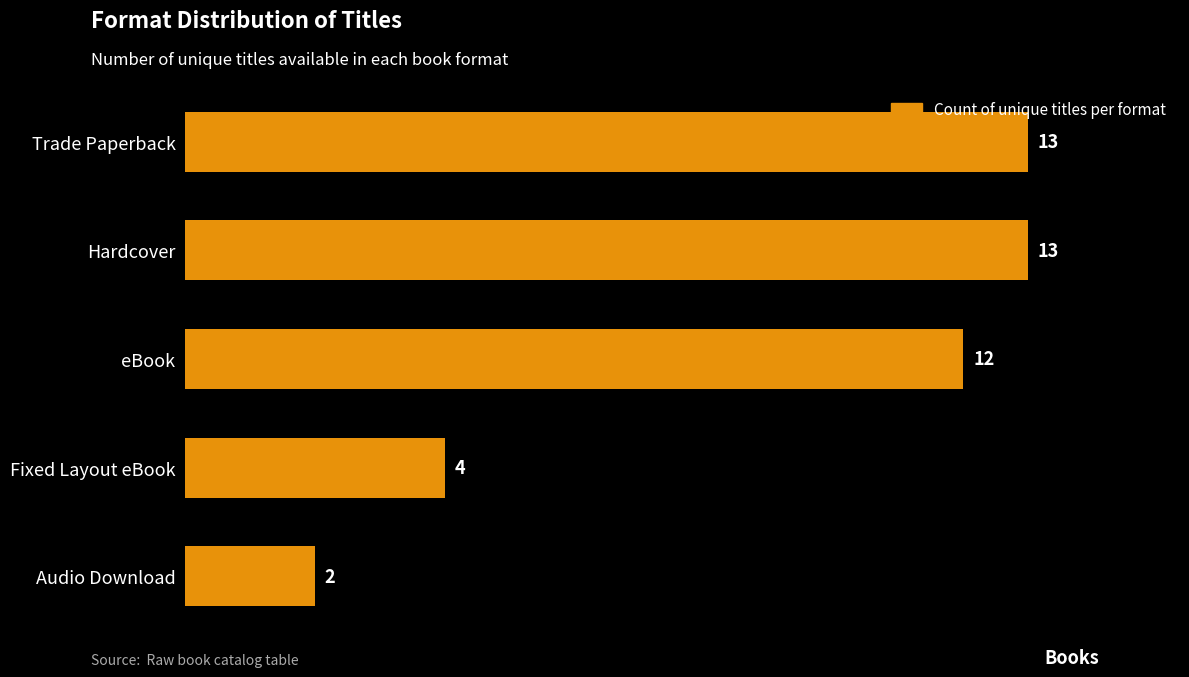

What is the value of the 5th bar from the top?

2